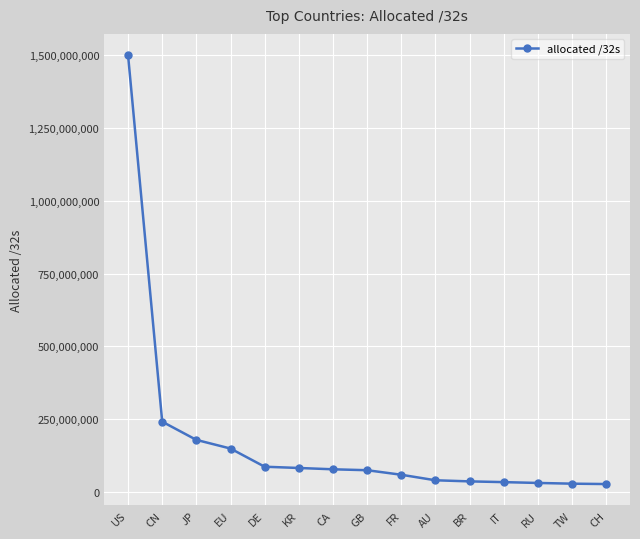

The value at CN is 241203712. True or false?

True